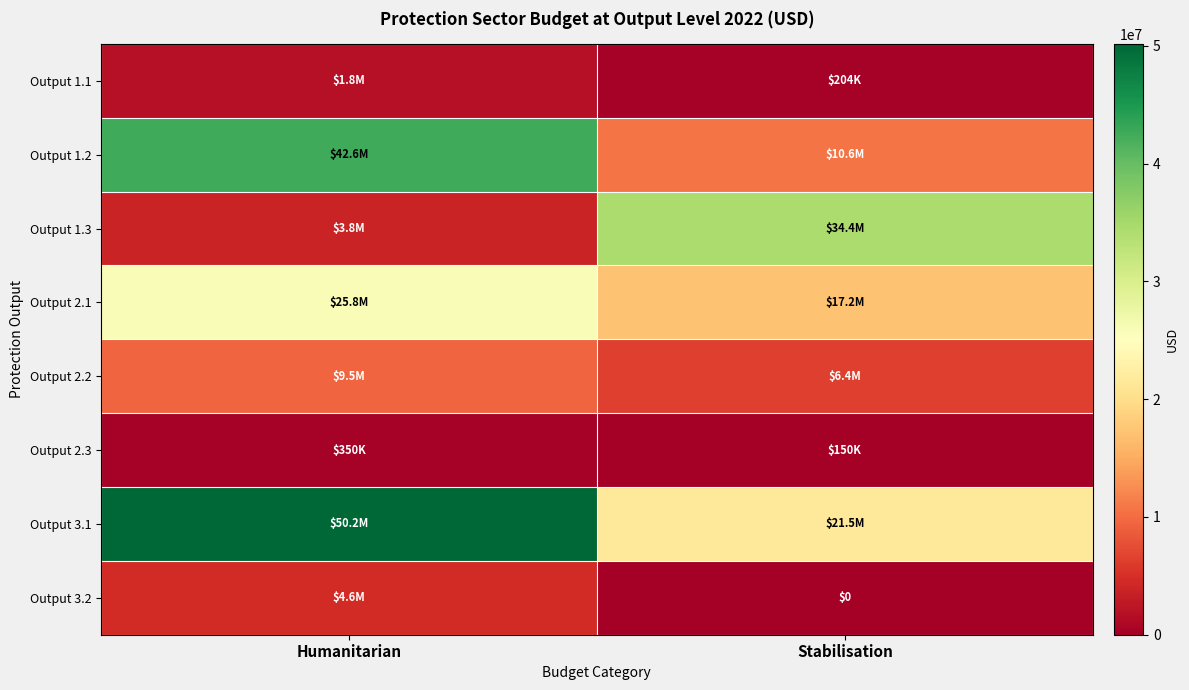

How many data points does each series have?

2